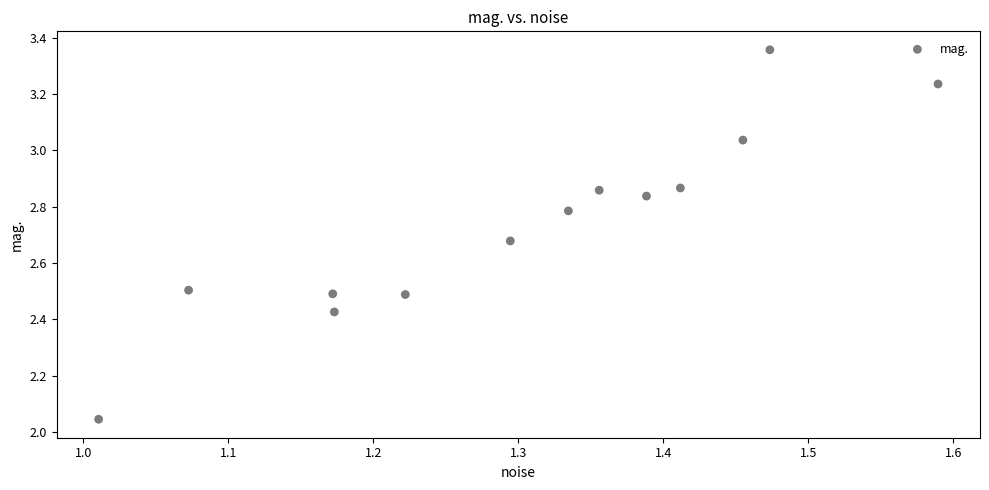

What is the range of Y values (max minus min)?

1.3